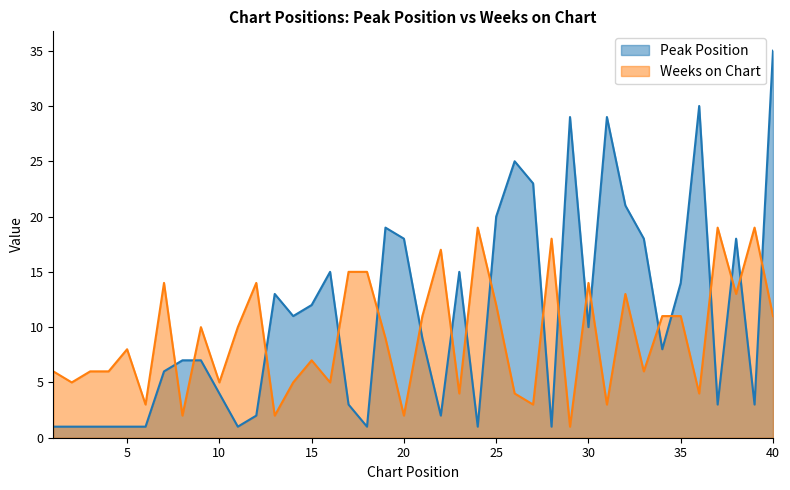

What is the difference between the second highest and minimum values in the Peak Position series?

29